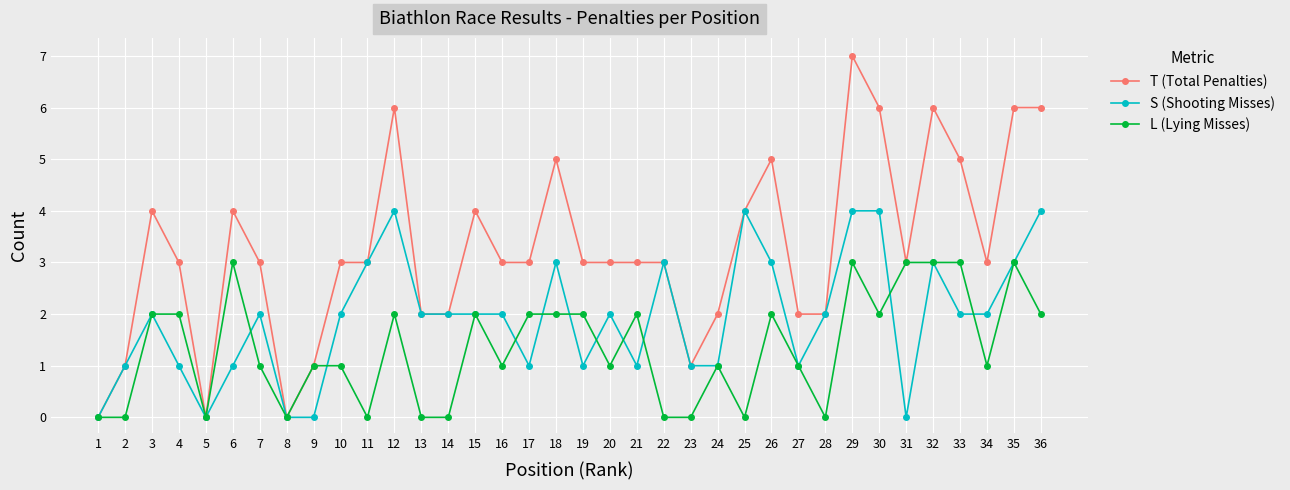

Reading left to right, extract all data points from this chart.

T (Total Penalties): 1=0	2=1	3=4	4=3	5=0	6=4	7=3	8=0	9=1	10=3	11=3	12=6	13=2	14=2	15=4	16=3	17=3	18=5	19=3	20=3	21=3	22=3	23=1	24=2	25=4	26=5	27=2	28=2	29=7	30=6	31=3	32=6	33=5	34=3	35=6	36=6
S (Shooting Misses): 1=0	2=1	3=2	4=1	5=0	6=1	7=2	8=0	9=0	10=2	11=3	12=4	13=2	14=2	15=2	16=2	17=1	18=3	19=1	20=2	21=1	22=3	23=1	24=1	25=4	26=3	27=1	28=2	29=4	30=4	31=0	32=3	33=2	34=2	35=3	36=4
L (Lying Misses): 1=0	2=0	3=2	4=2	5=0	6=3	7=1	8=0	9=1	10=1	11=0	12=2	13=0	14=0	15=2	16=1	17=2	18=2	19=2	20=1	21=2	22=0	23=0	24=1	25=0	26=2	27=1	28=0	29=3	30=2	31=3	32=3	33=3	34=1	35=3	36=2